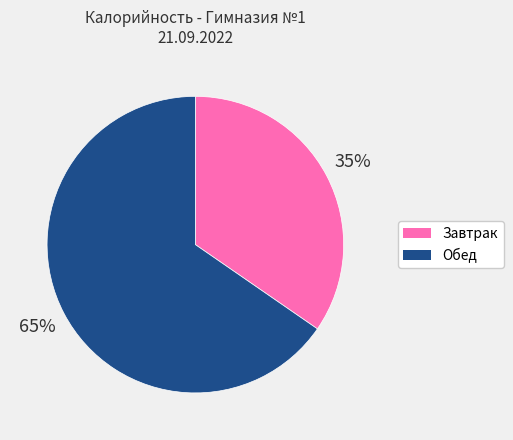

To the nearest percent, what is the average slice percentage?

50%